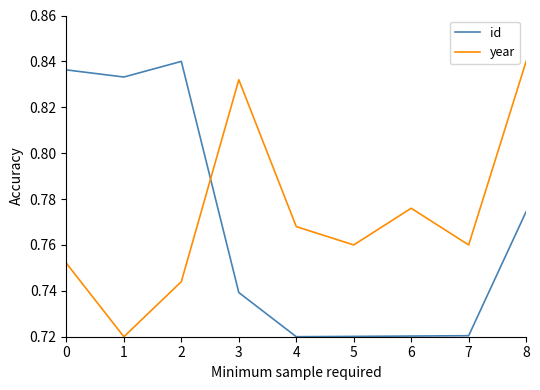

At which label does year reach its peak?

8